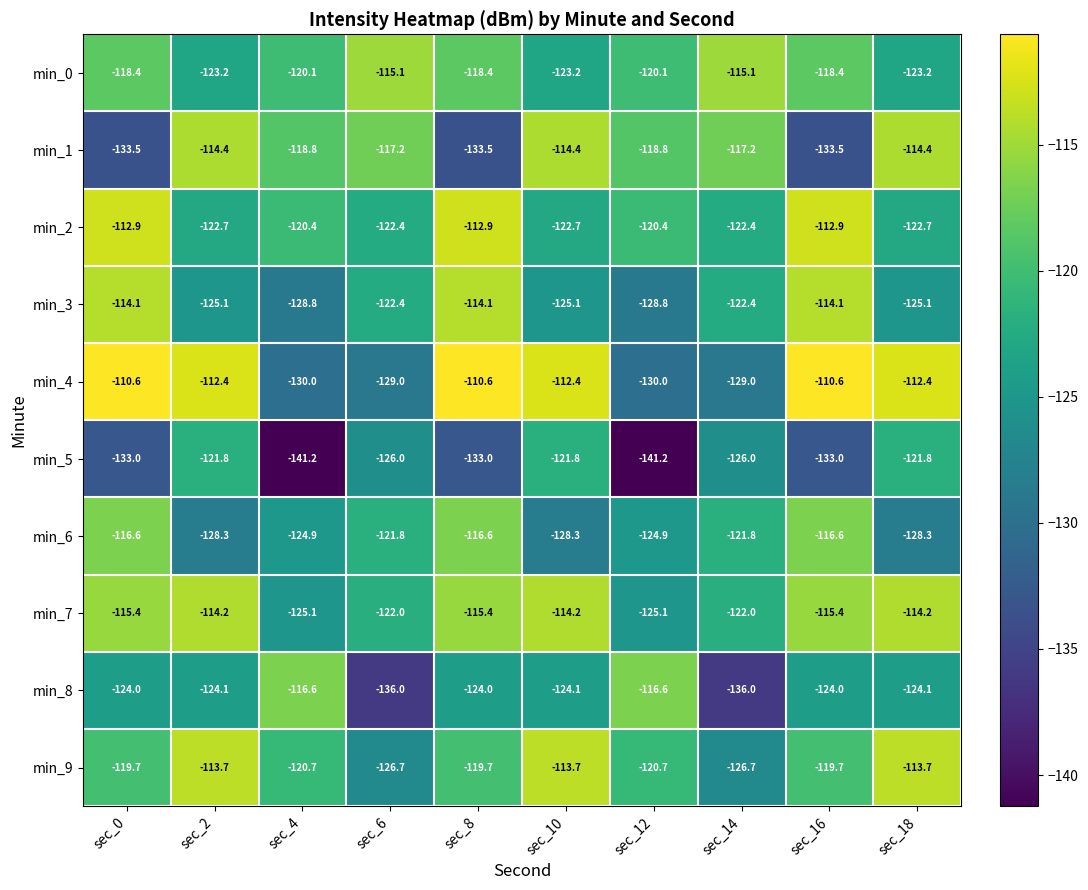

What is the minimum value shown in the chart?

-141.2